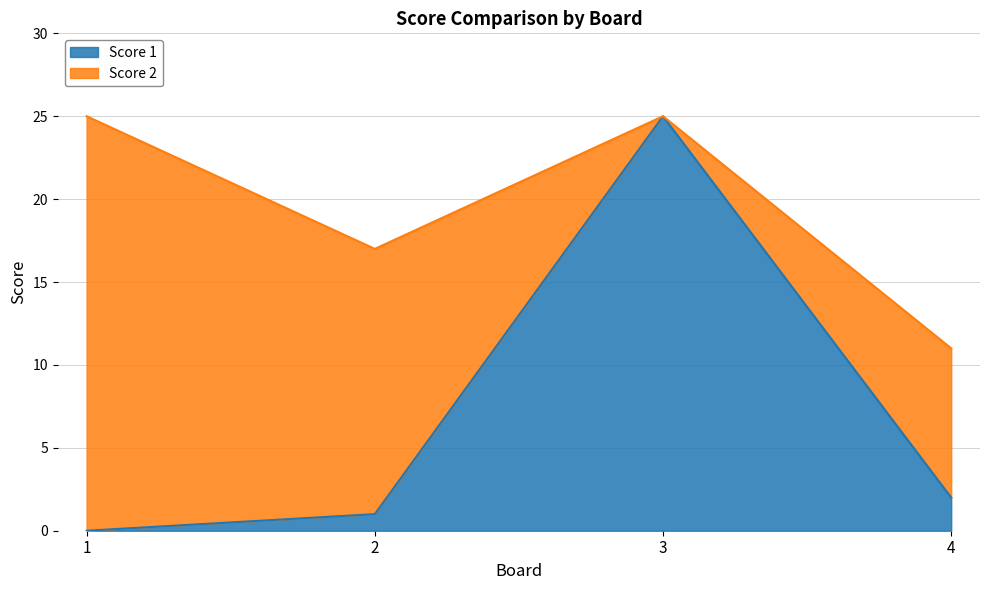

True or false: the data shows 25 at 3.

True